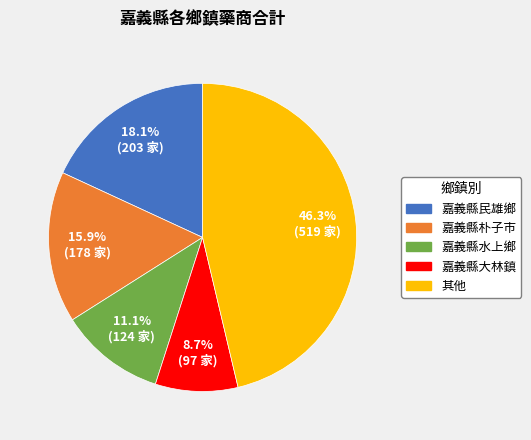

Is there any slice that represents more than half of the pie?

No